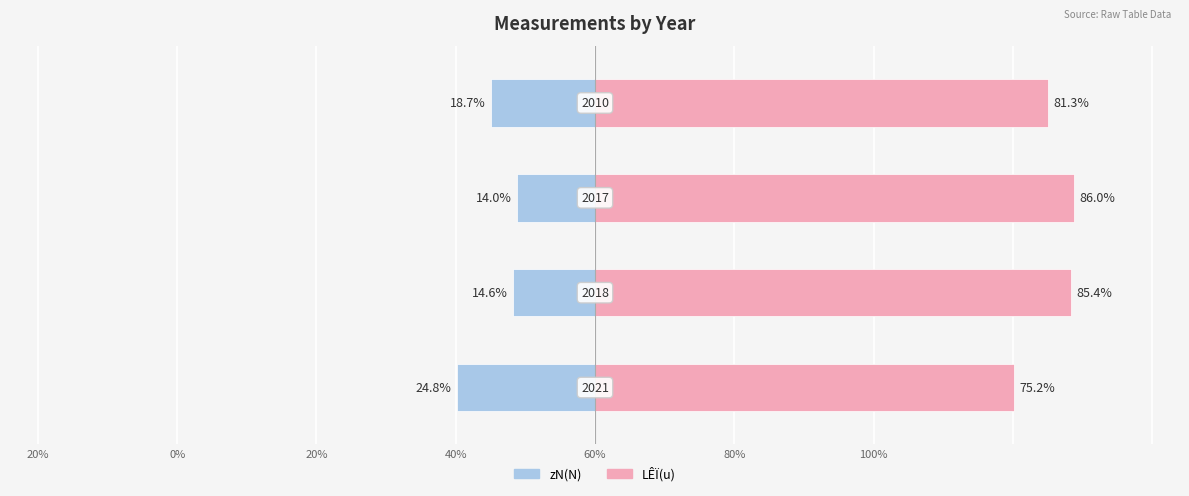

What is the difference between the LÊÏ(u) values at 40% and 20%?

6.1